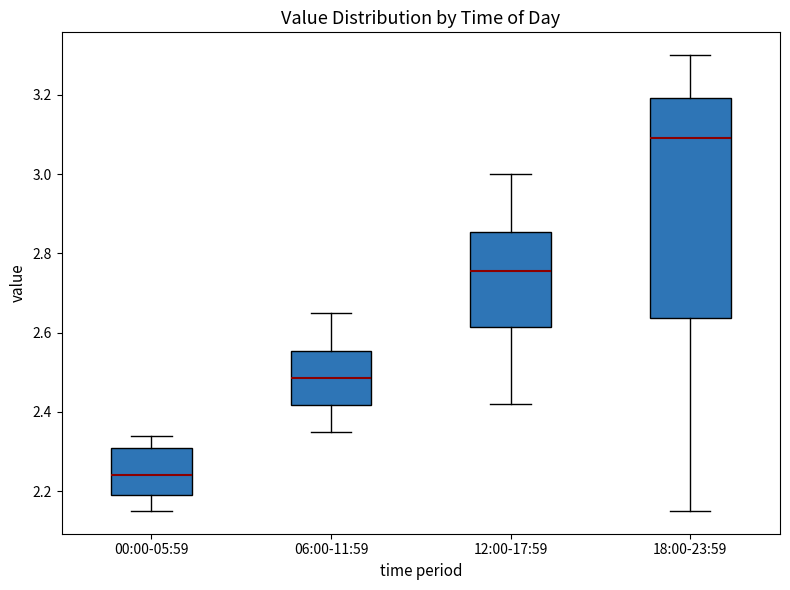

Reading left to right, read every box against the y-axis: the position of its median line, the range the box covers, and the ends of its whiskers. The values are not printed on the chart, so give them approximately, as read against the axis.

00:00-05:59: median 2.24, box 2.20 to 2.32, whiskers 2.16 to 2.34
06:00-11:59: median 2.48, box 2.42 to 2.56, whiskers 2.36 to 2.66
12:00-17:59: median 2.76, box 2.62 to 2.86, whiskers 2.42 to 3.00
18:00-23:59: median 3.10, box 2.64 to 3.20, whiskers 2.16 to 3.30